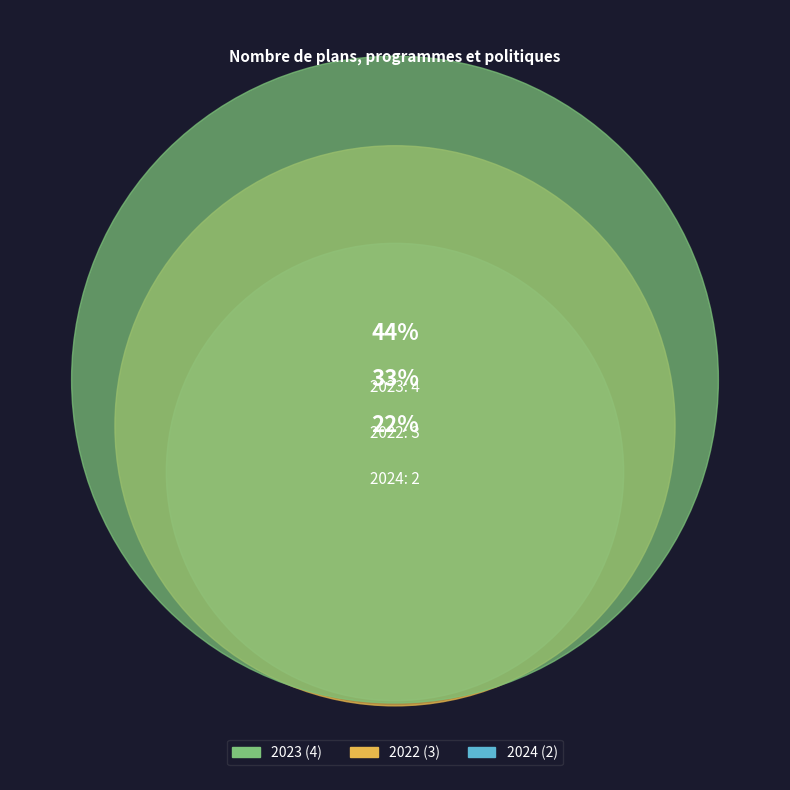

To the nearest percent, what portion does 2024 represent?

22%